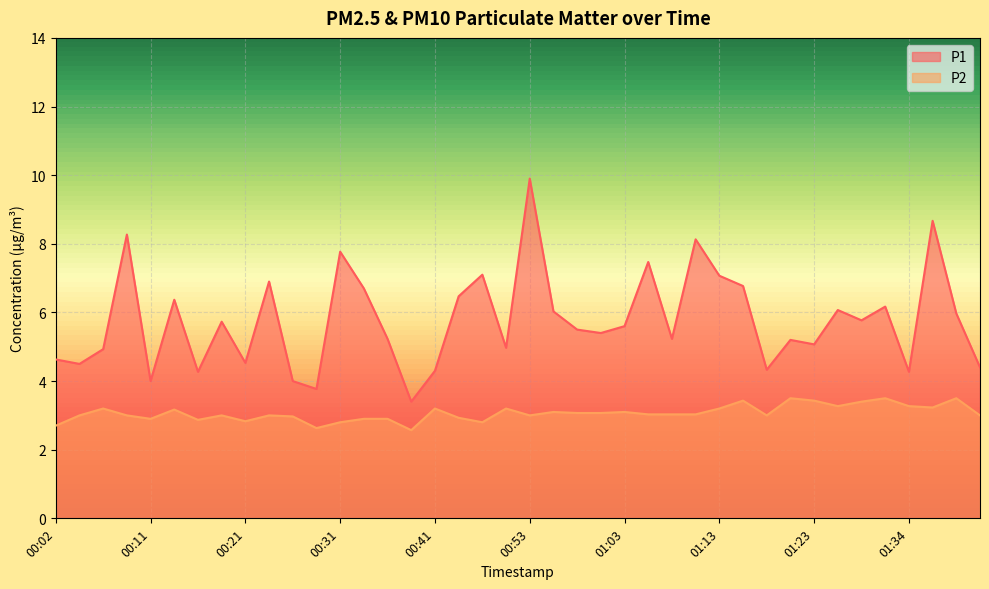

What is the label of the 21st point from the right?

00:51